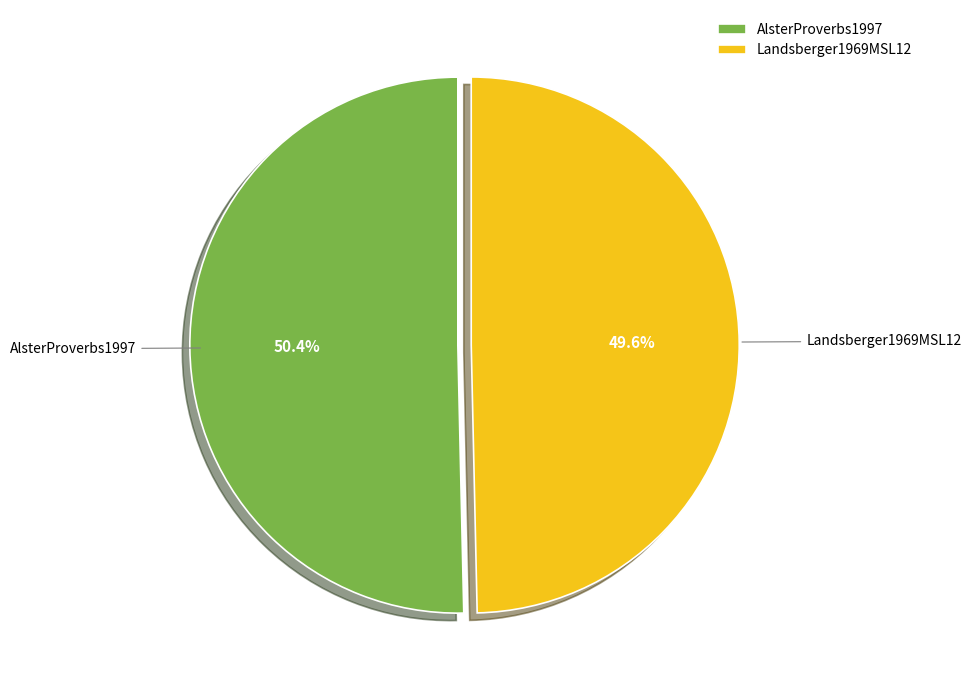

Which category accounts for the majority?

AlsterProverbs1997